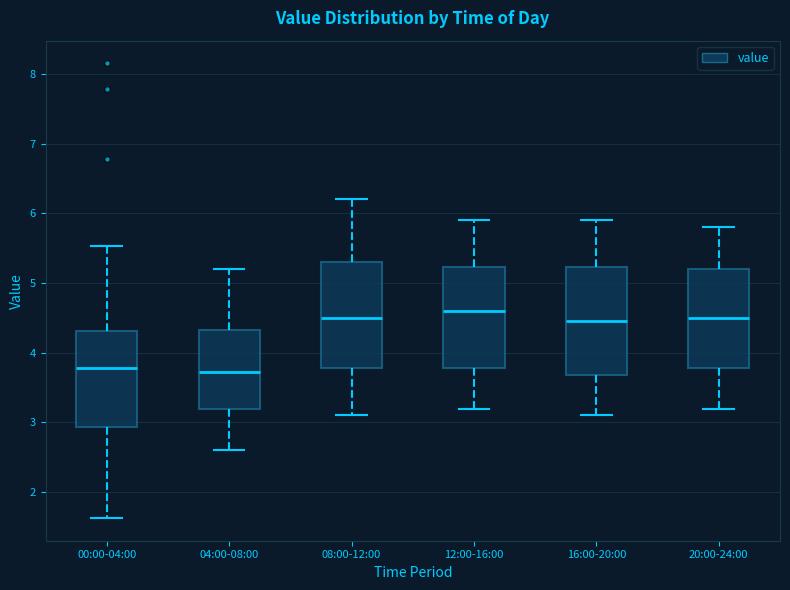

Where does the upper whisker of the box for 00:00-04:00 end on the y-axis? The values are not printed on the chart, so give them approximately, as read against the axis.

5.5